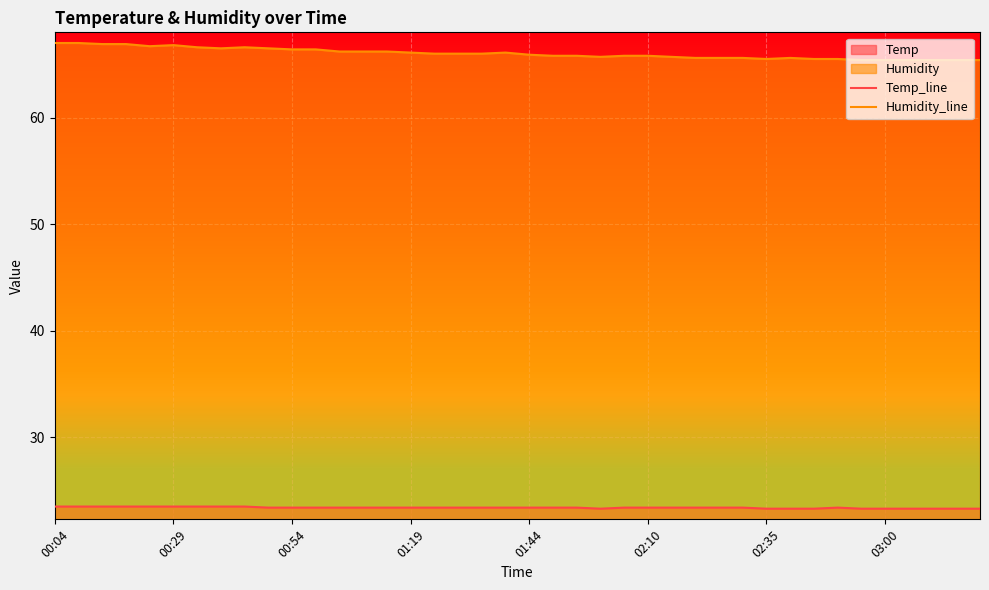

The value of Humidity_line at 37 is 88.6. True or false?

False